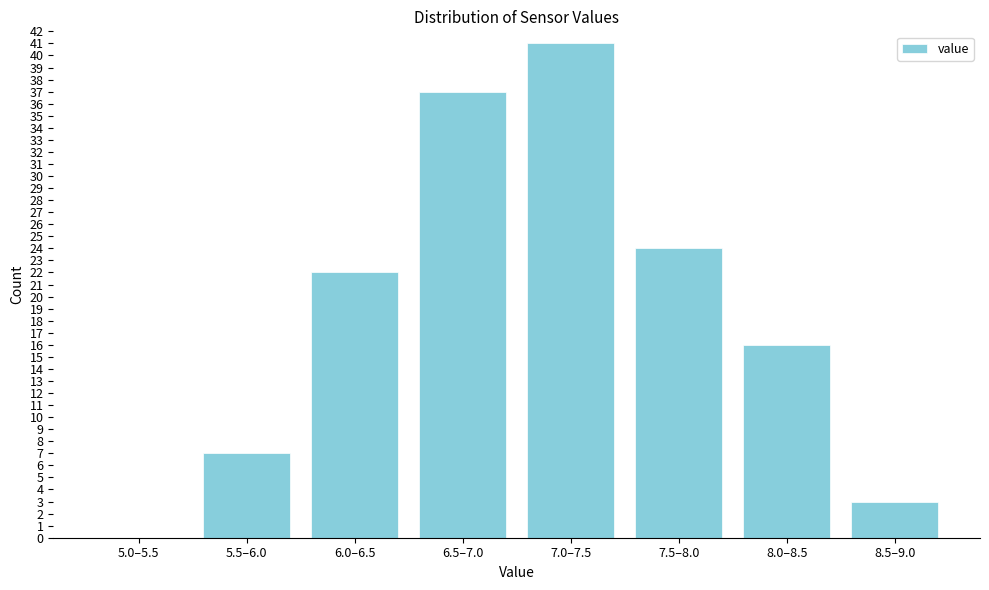

Reading left to right, extract all data points from this chart.

5.0–5.5=0	5.5–6.0=7	6.0–6.5=22	6.5–7.0=37	7.0–7.5=41	7.5–8.0=24	8.0–8.5=16	8.5–9.0=3